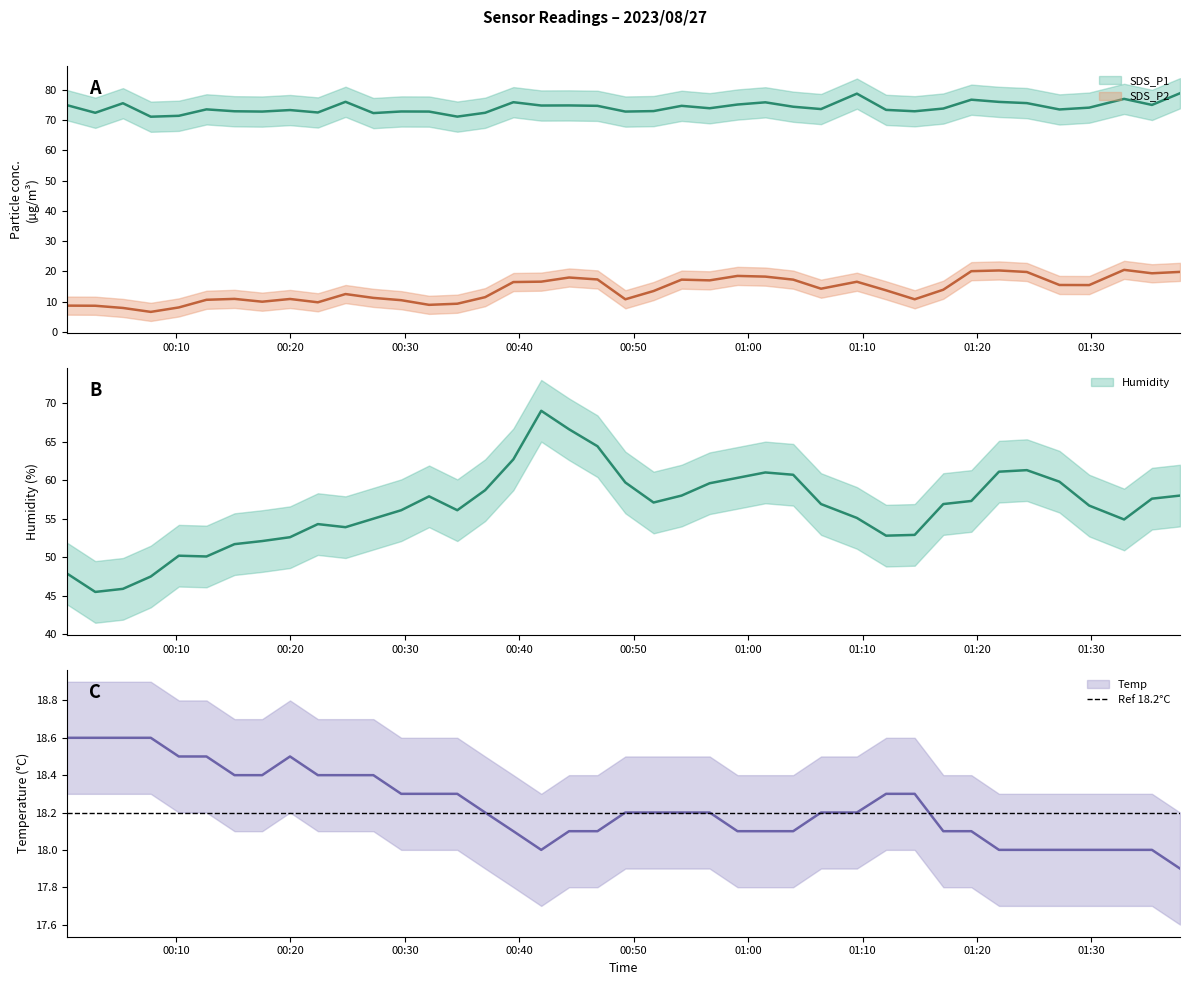

At how many categories does at least one series exceed 10?

40